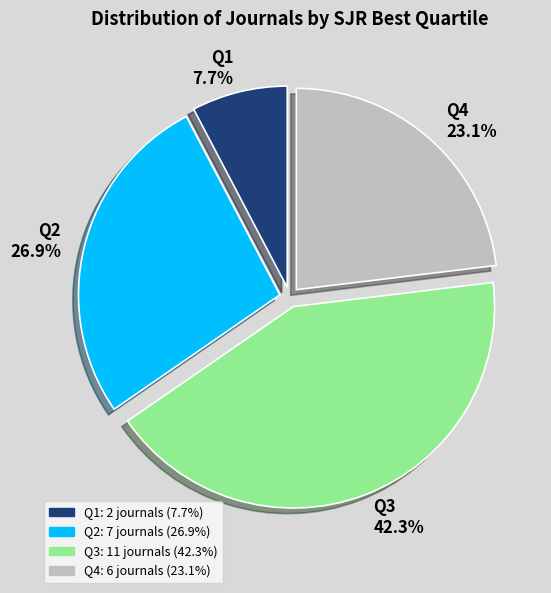

Is it true that Q4 is 13% of the pie?

False